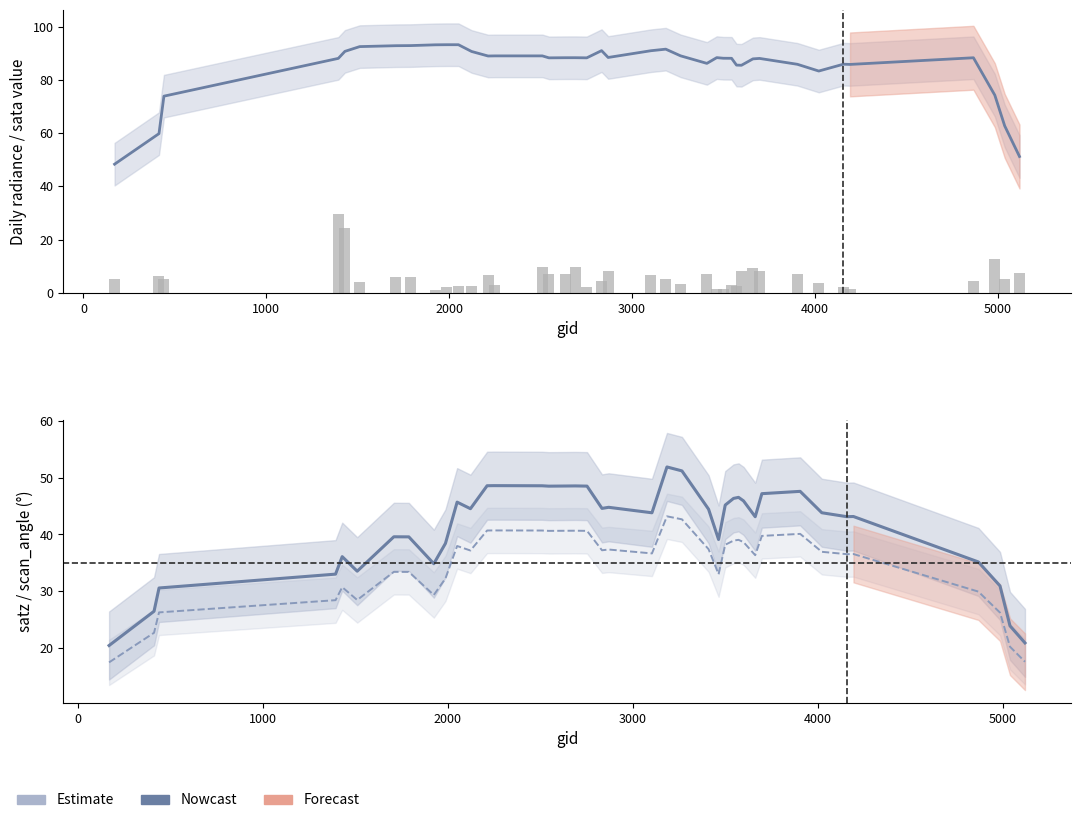

How many series are shown in this chart?

4